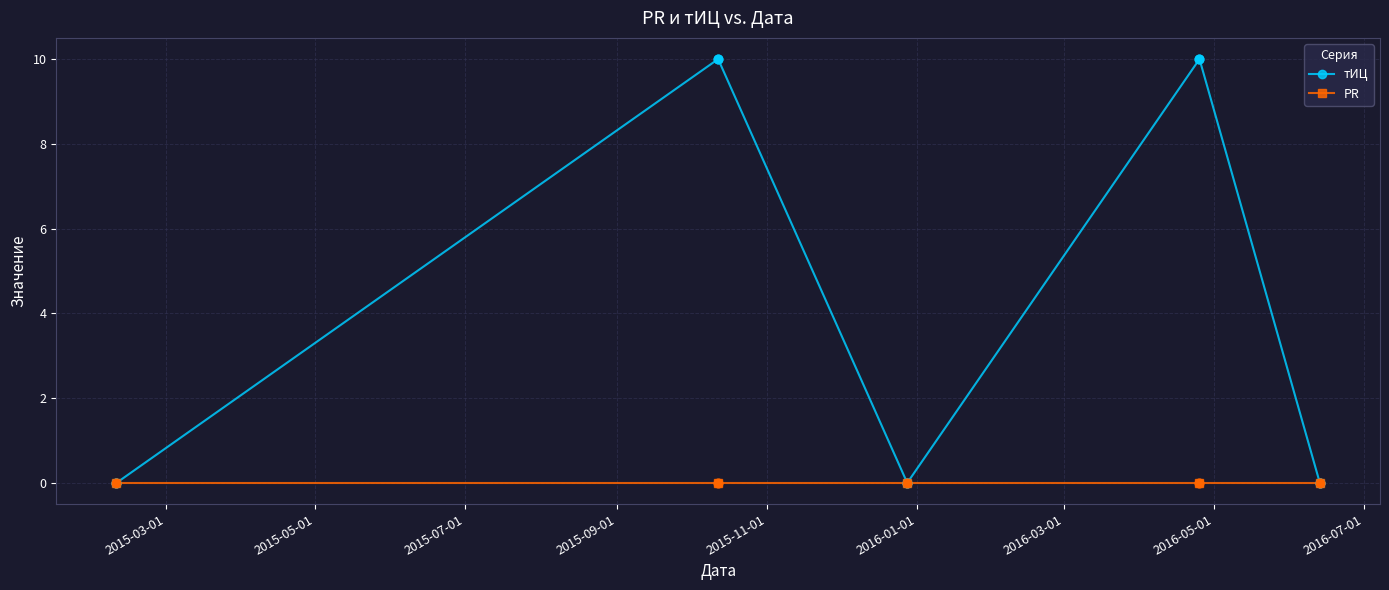

Which series reaches the maximum Y coordinate?

тИЦ